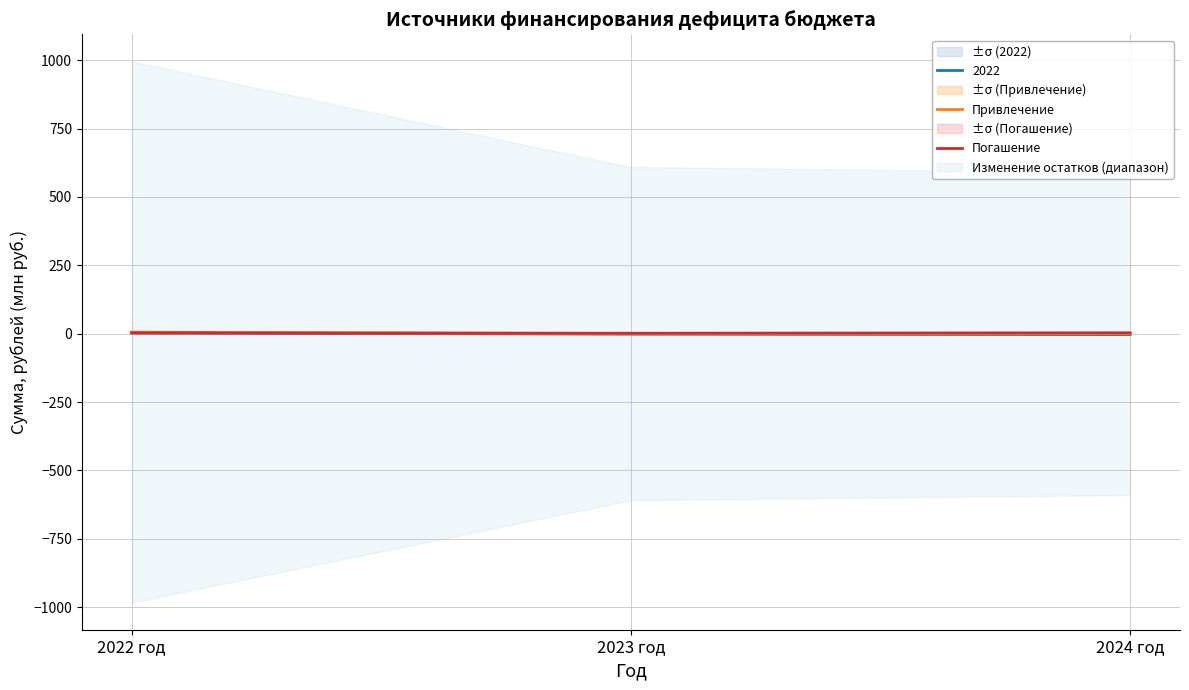

At which category is the sum across all series the highest?

2022 год